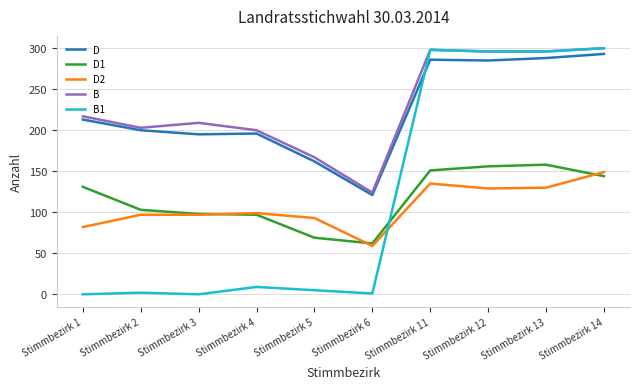

Which series has the largest range (max minus min)?

B1